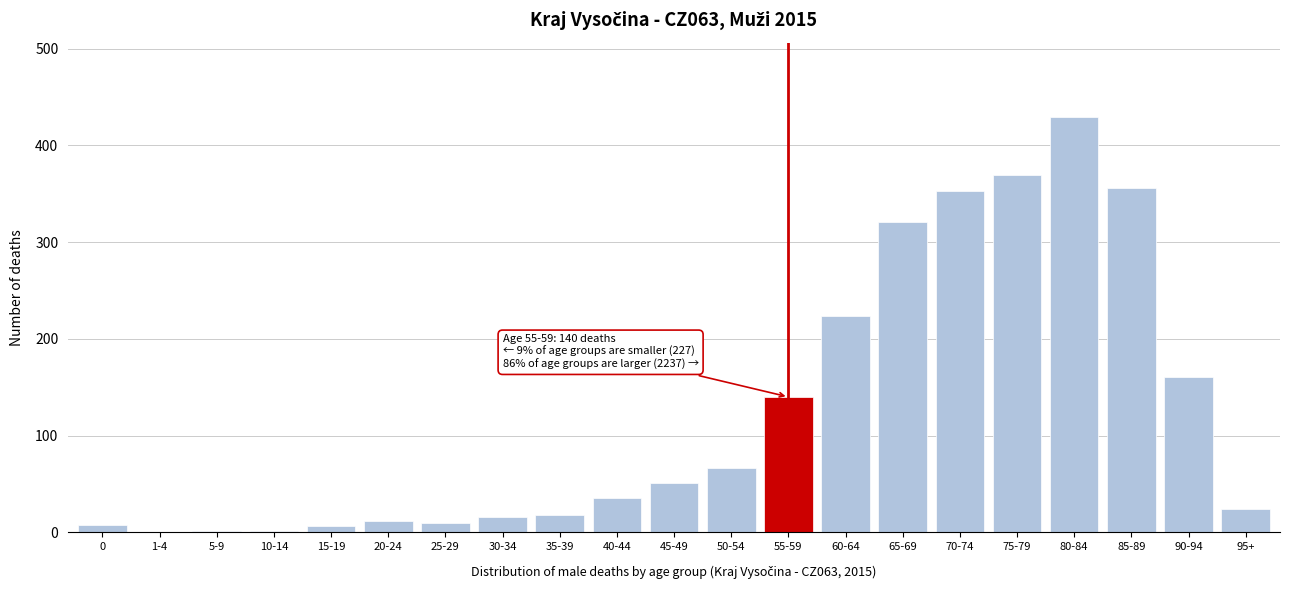

The chart shows a value of 178 at 65-69. True or false?

False